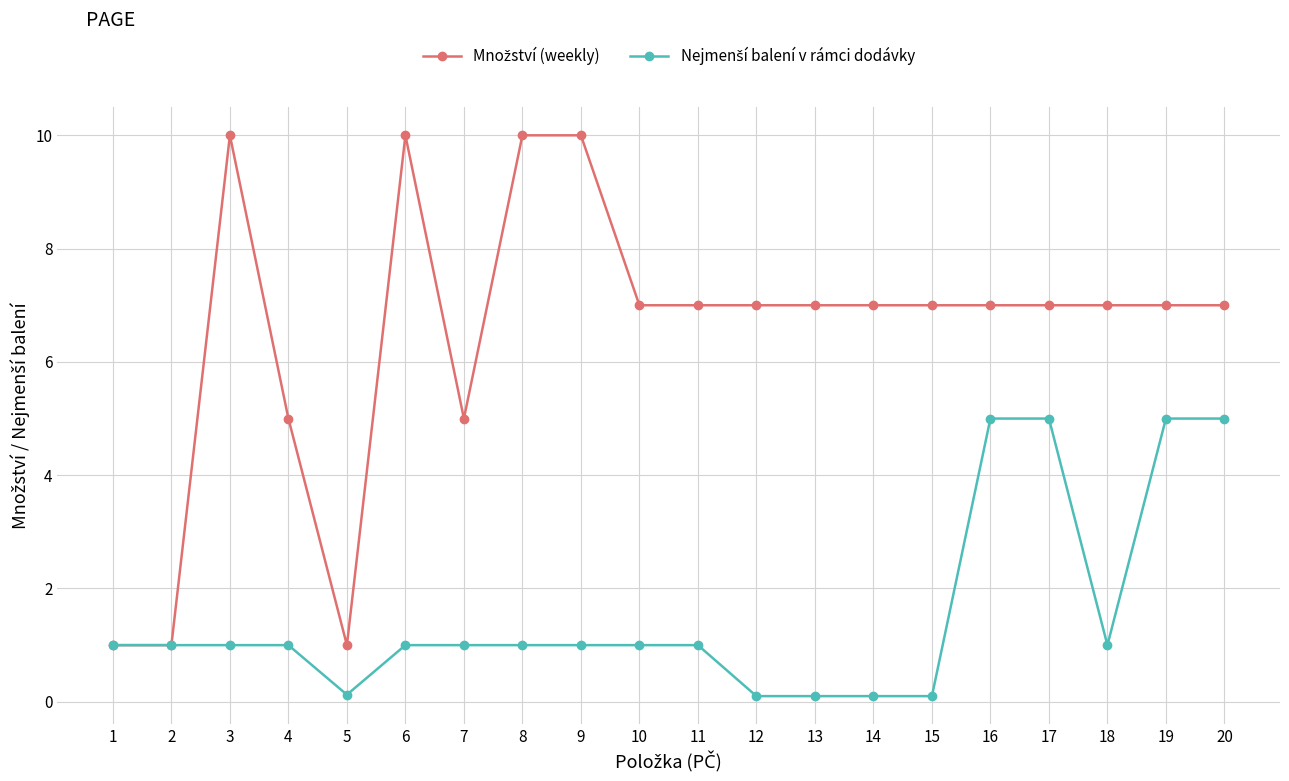

At how many categories does at least one series exceed 4?

17